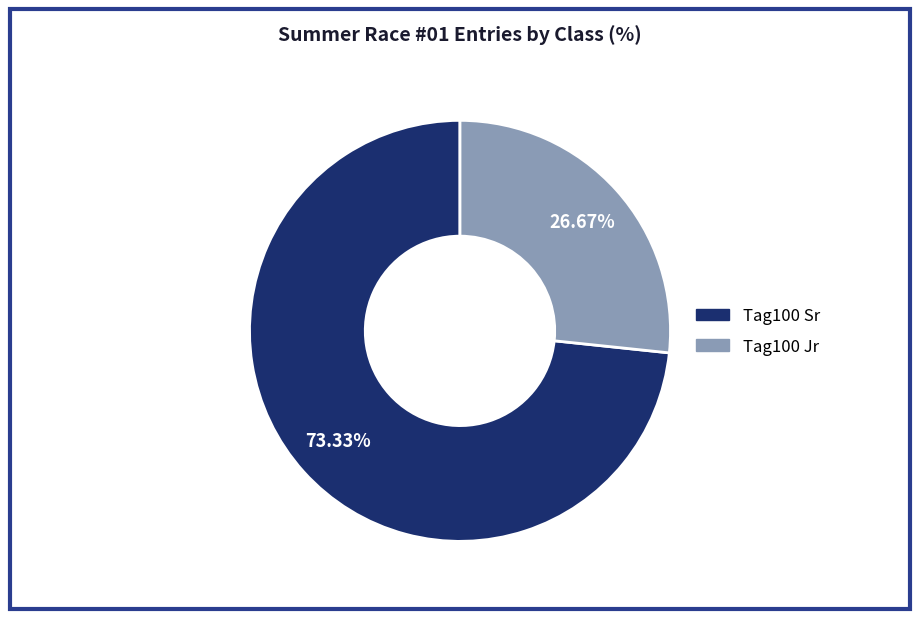

To the nearest percent, what is the difference between the Tag100 Jr and Tag100 Sr slice percentages?

47%